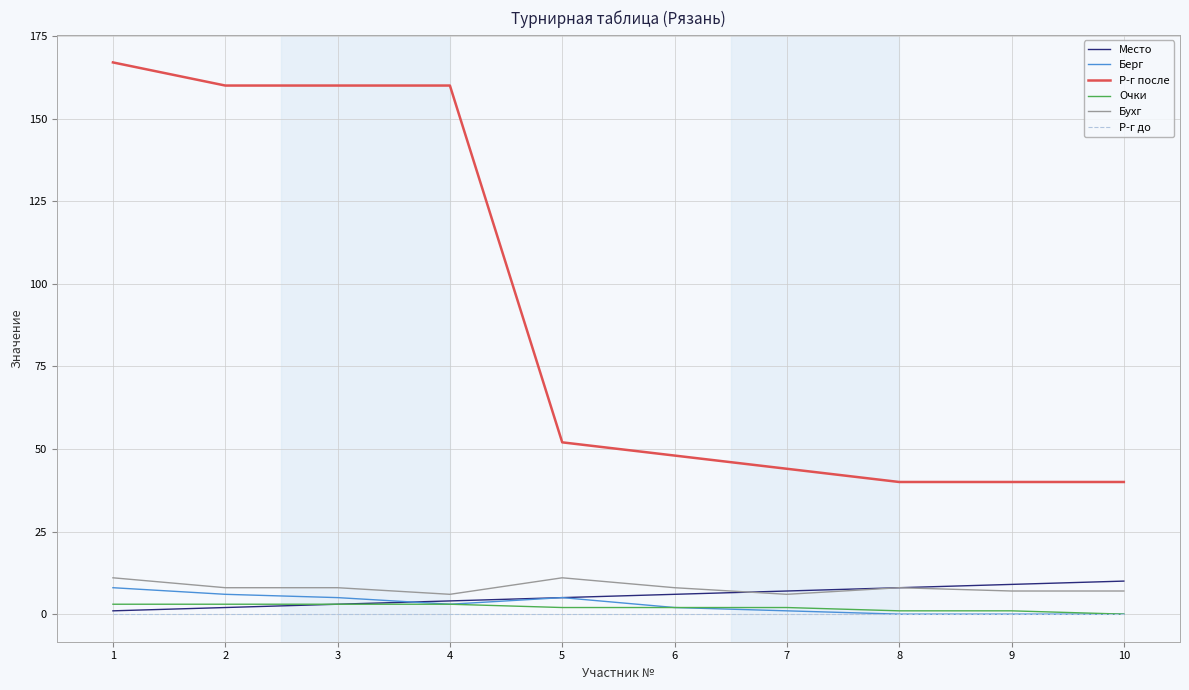

True or false: Р-г после and Место intersect in this chart.

False